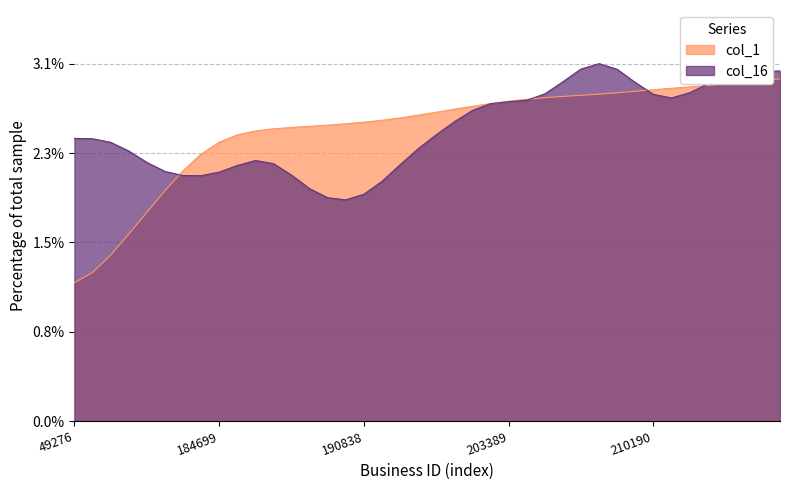

What is the value of the 32nd point from the left?

2.8